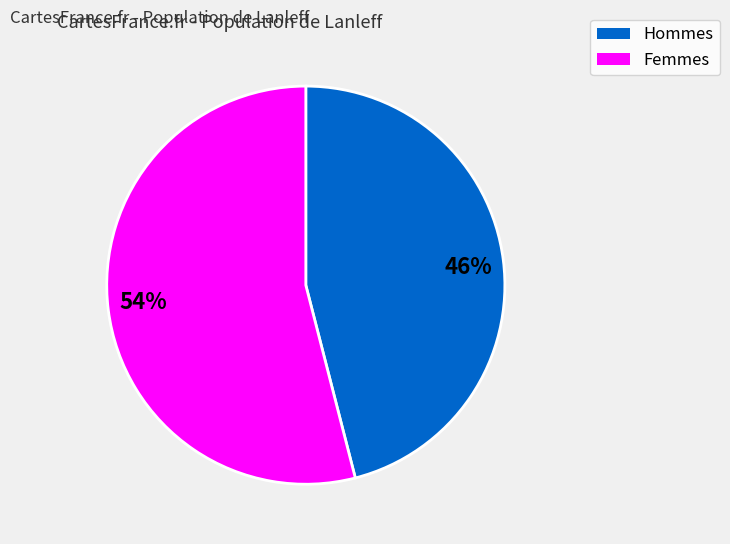

Is the sum of 46% and 54% greater than half?

Yes